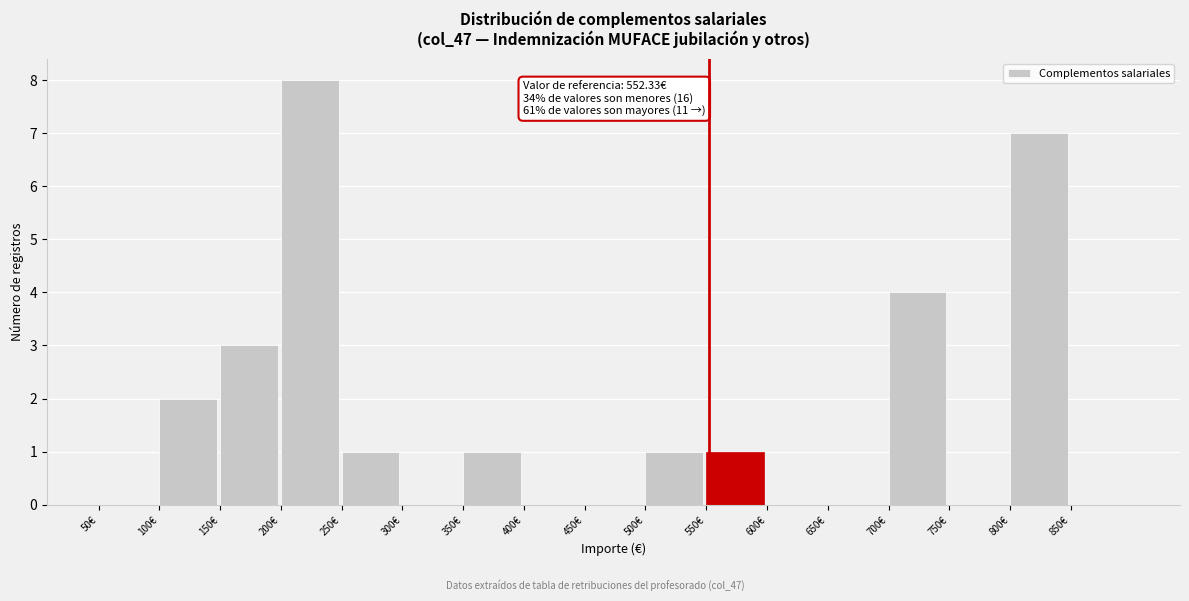

Over which range of the x-axis is the bar tallest?

200 to 250